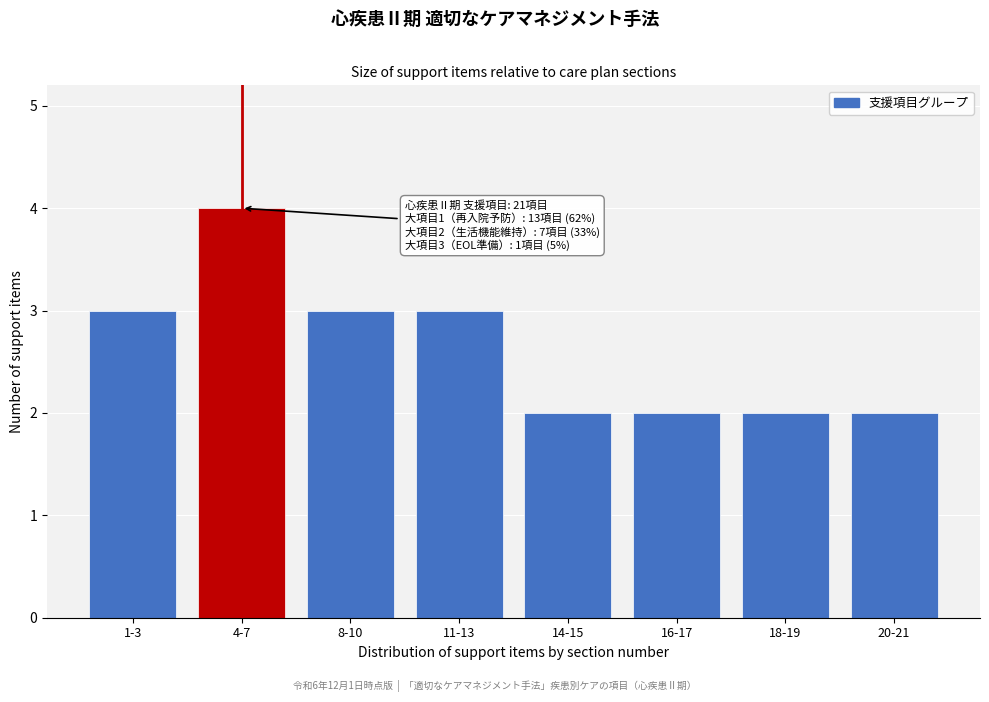

Reading left to right, what are all the values shown in this chart?

1-3=3	4-7=4	8-10=3	11-13=3	14-15=2	16-17=2	18-19=2	20-21=2